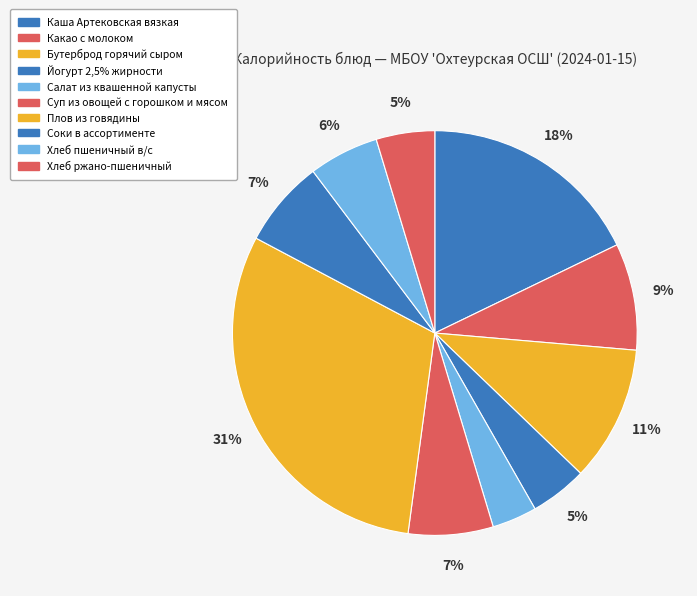

How many segments does this pie chart have?

10